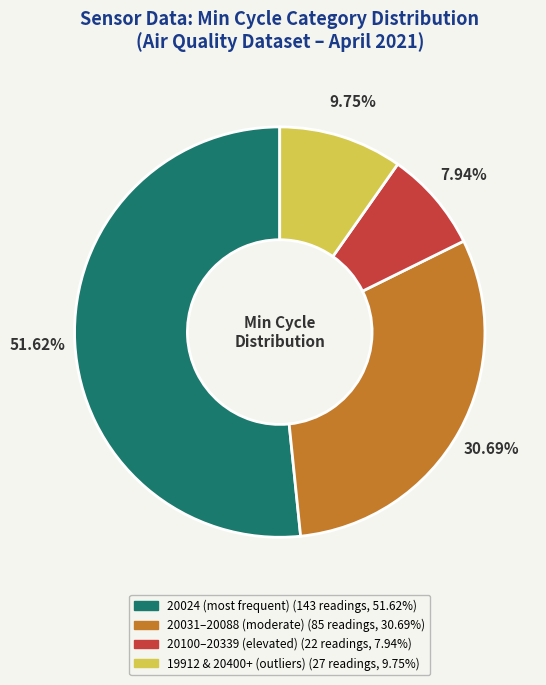

How many slices are in this pie chart?

4